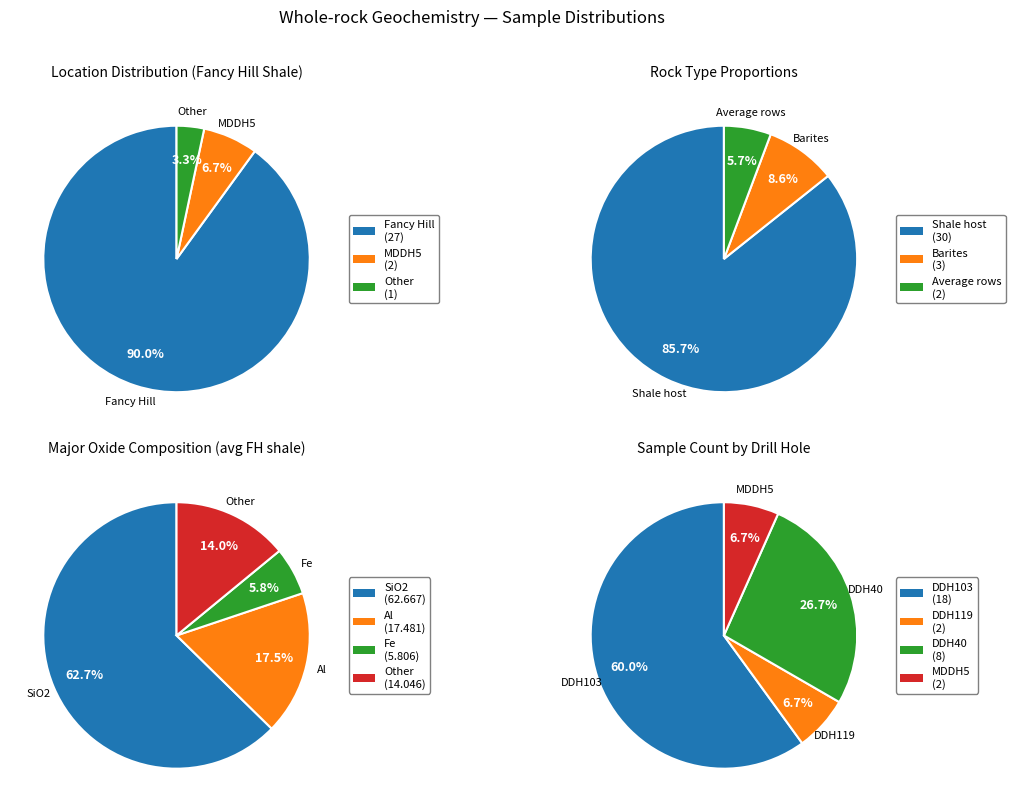

Which series has the widest spread of values?

Fancy Hill shale